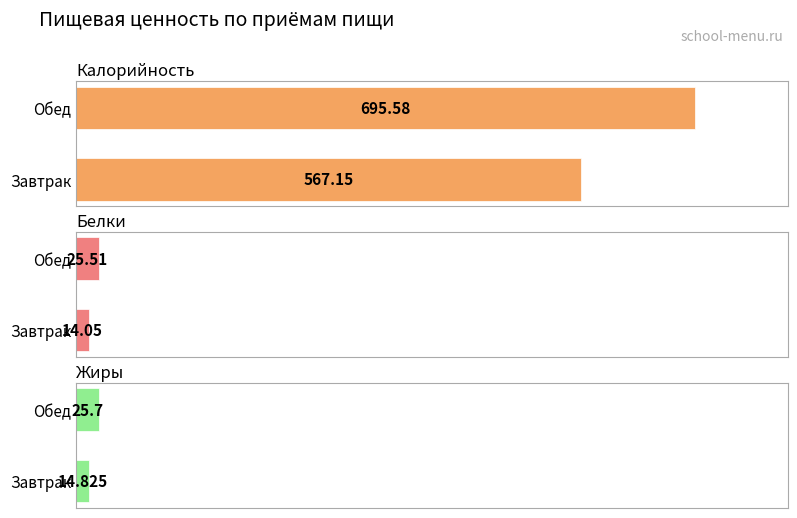

What is the total value across all series at Завтрак?

596.0